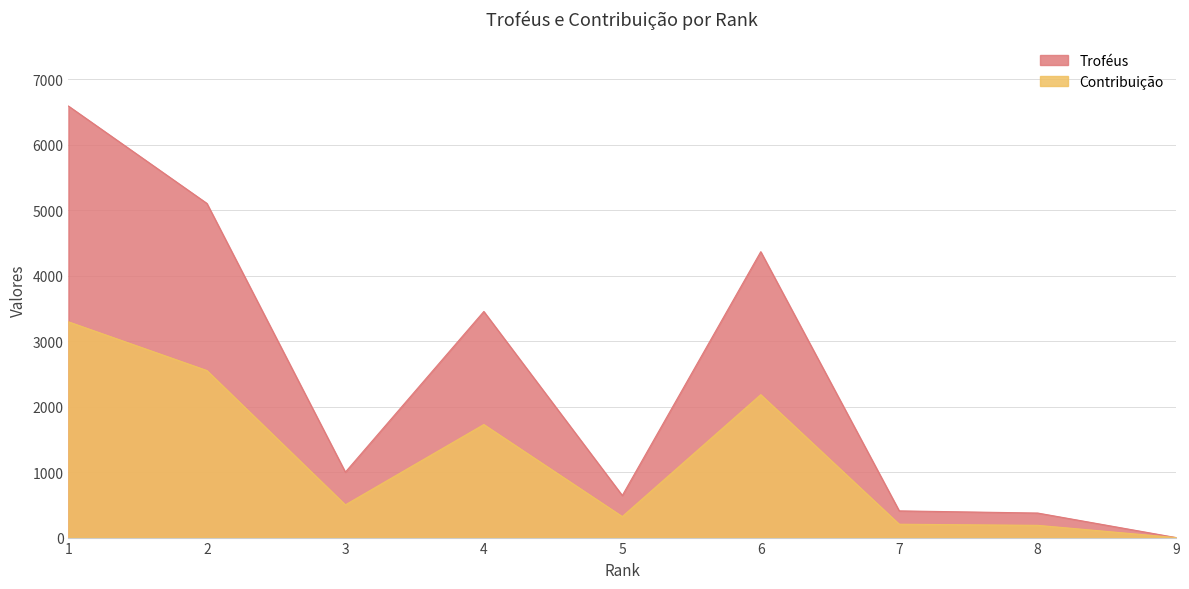

What is the maximum value for Troféus?

6592